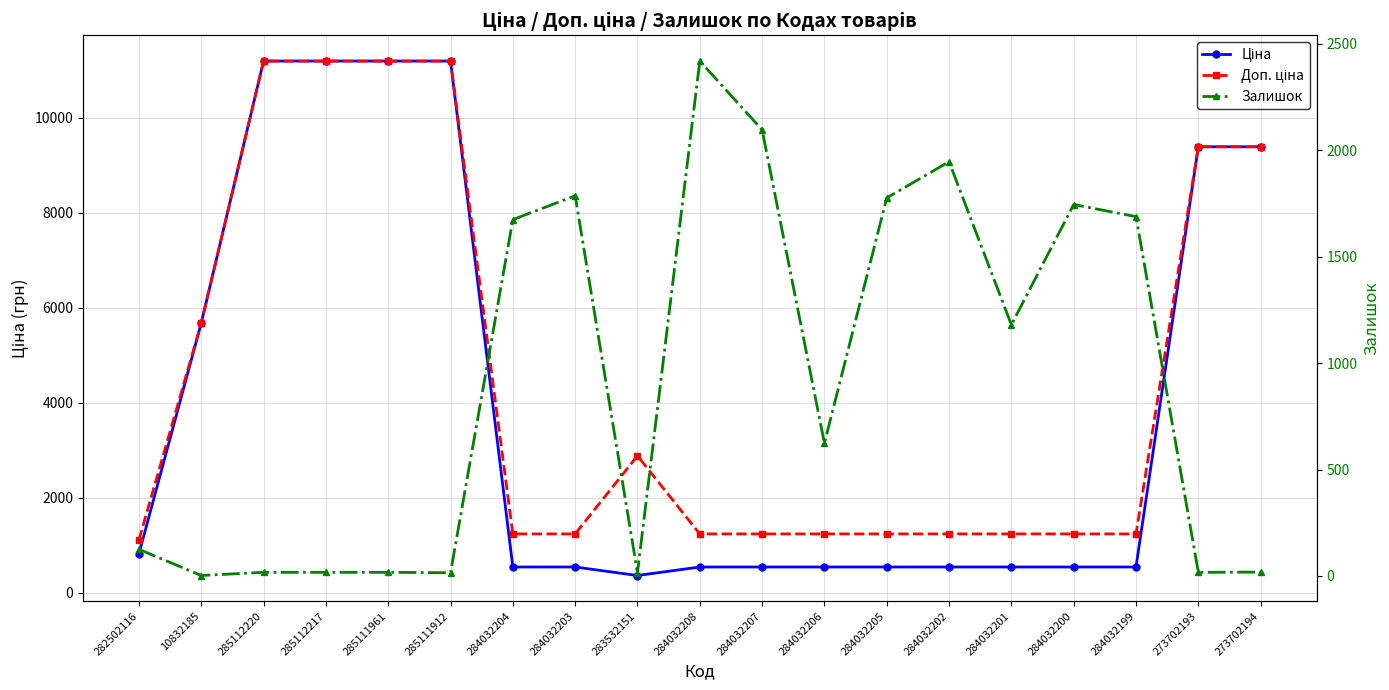

List the series in order of their peak value, lowest first.

Залишок, Ціна, Доп. ціна